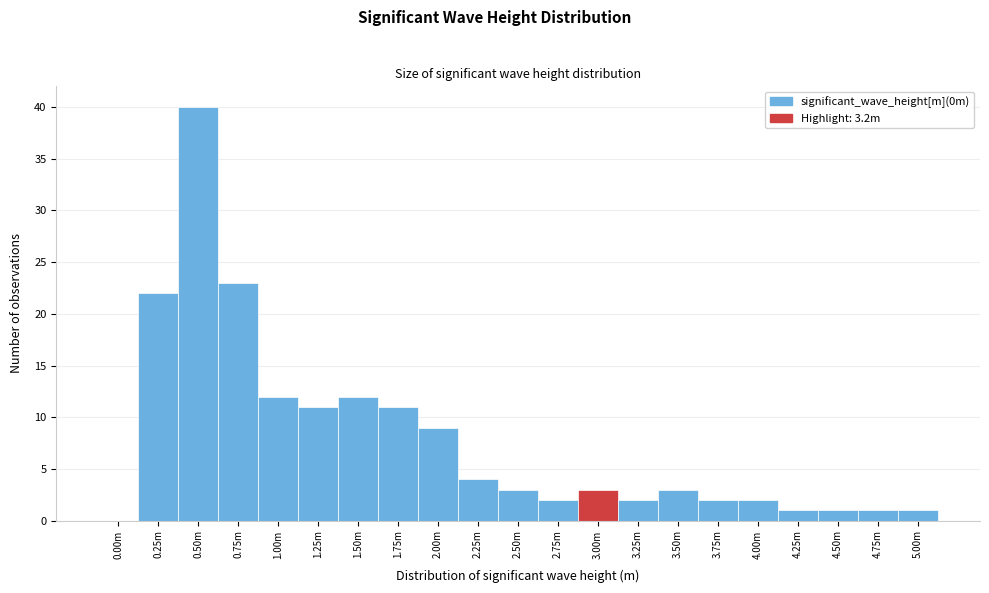

Reading right to left, what are all the values shown in this chart?

5.00m=1	4.75m=1	4.50m=1	4.25m=1	4.00m=2	3.75m=2	3.50m=3	3.25m=2	3.00m=3	2.75m=2	2.50m=3	2.25m=4	2.00m=9	1.75m=11	1.50m=12	1.25m=11	1.00m=12	0.75m=23	0.50m=40	0.25m=22	0.00m=0